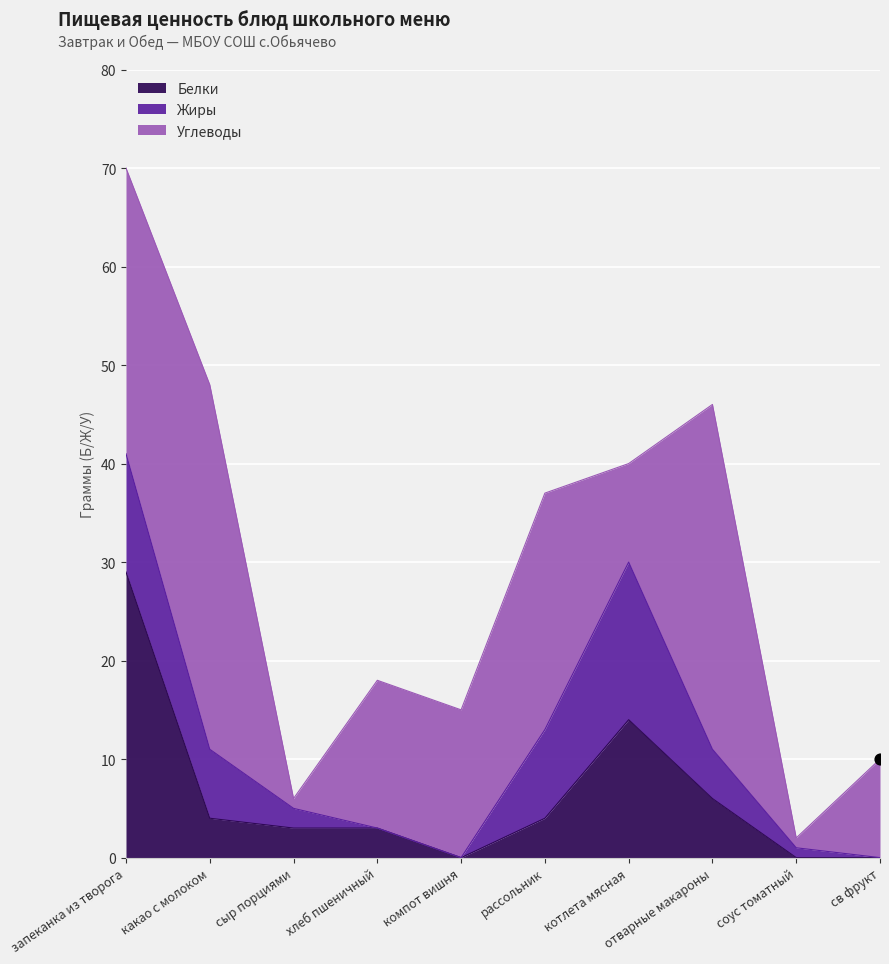

At how many categories does at least one series exceed 14?

7